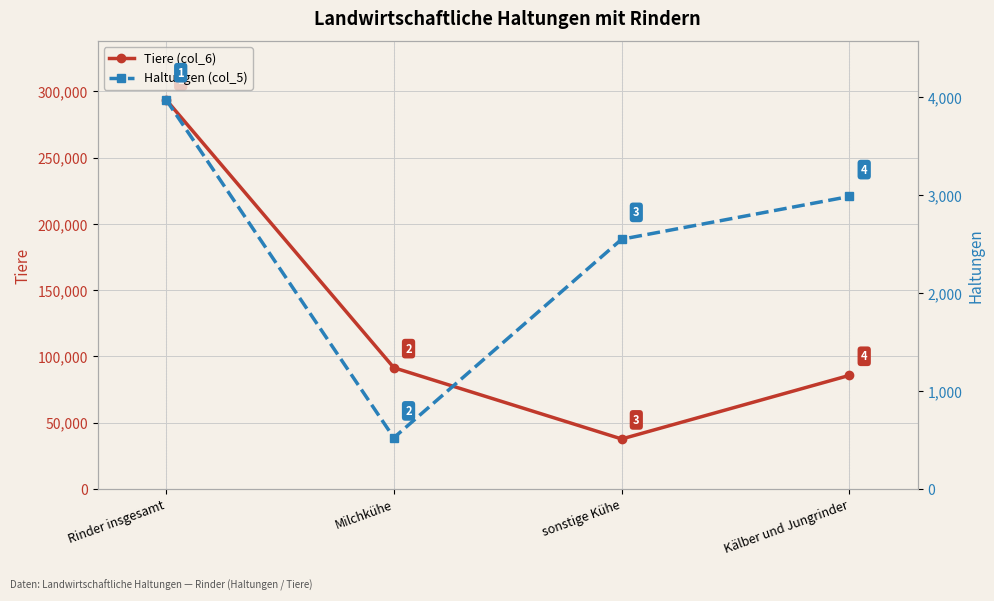

What is the total value across all series at Kälber und Jungrinder?

88662